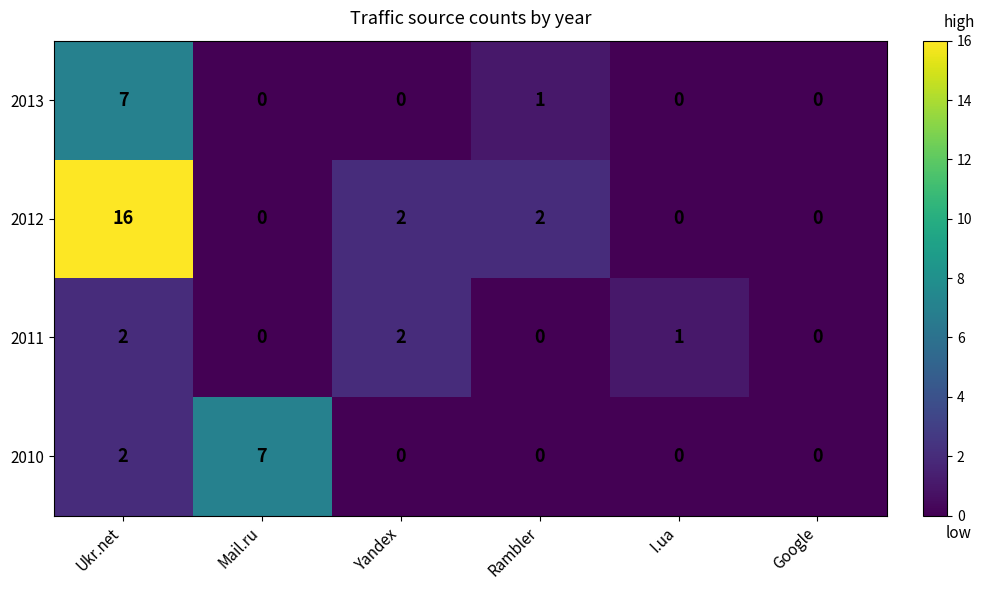

Between Ukr.net and Mail.ru, which series saw the biggest shift?

2012